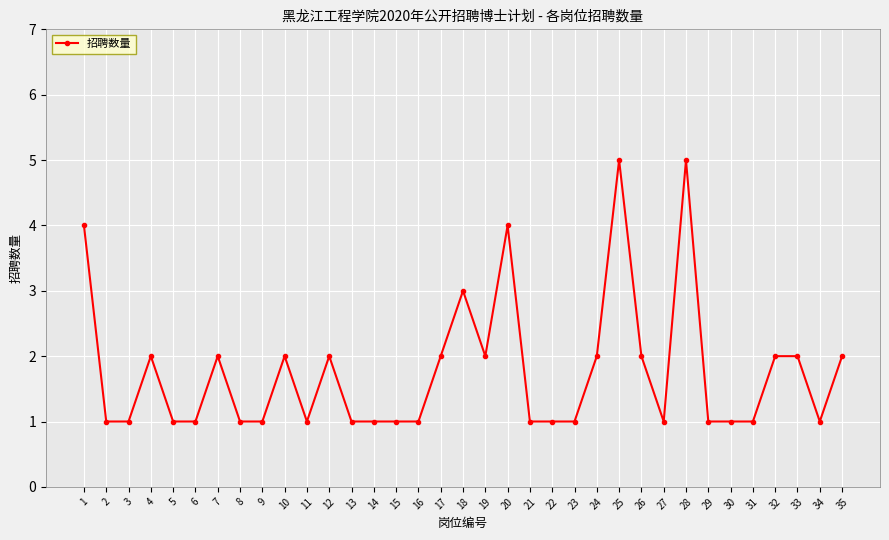

True or false: there are more than 1 points higher than both neighbors.

True